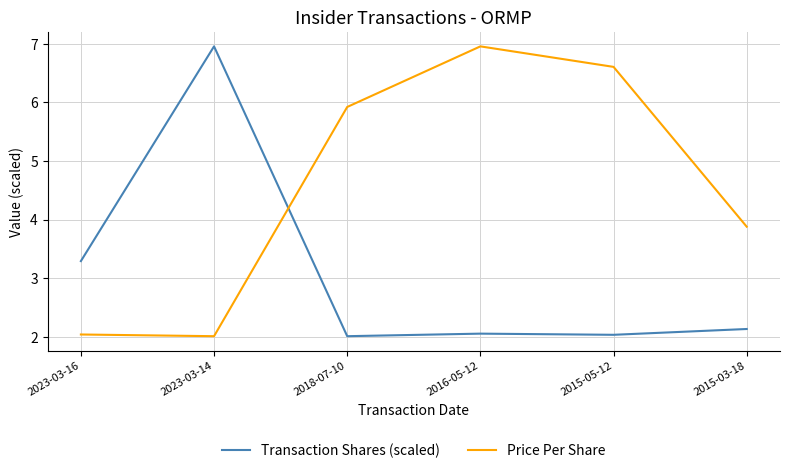

What value does the Price Per Share series have at 2015-03-18?

3.9